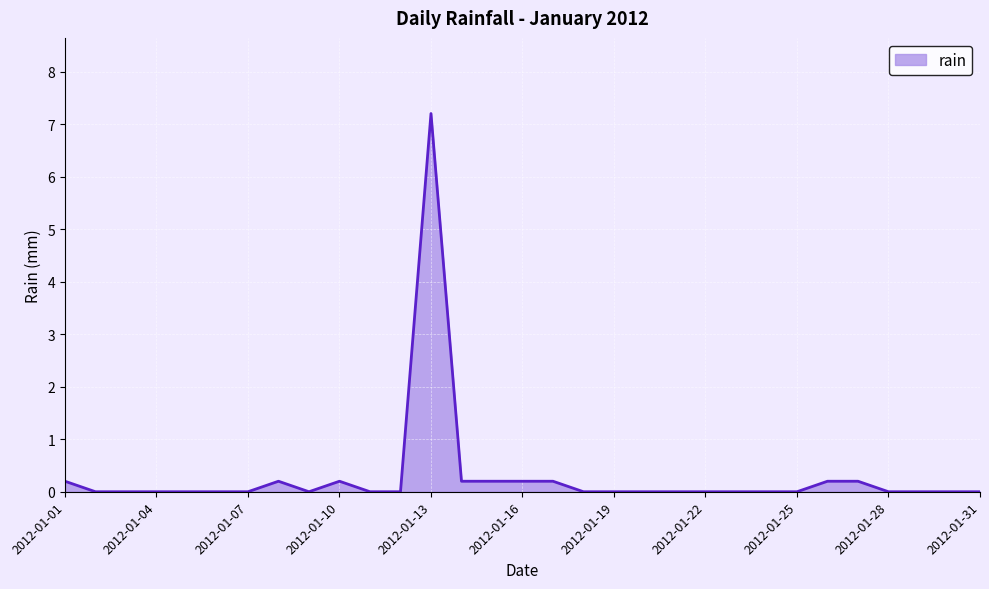

Reading left to right, extract all data points from this chart.

2012-01-01=0.2	2012-01-02=0.0	2012-01-03=0.0	2012-01-04=0.0	2012-01-05=0.0	2012-01-06=0.0	2012-01-07=0.0	2012-01-08=0.2	2012-01-09=0.0	2012-01-10=0.2	2012-01-11=0.0	2012-01-12=0.0	2012-01-13=7.2	2012-01-14=0.2	2012-01-15=0.2	2012-01-16=0.2	2012-01-17=0.2	2012-01-18=0.0	2012-01-19=0.0	2012-01-20=0.0	2012-01-21=0.0	2012-01-22=0.0	2012-01-23=0.0	2012-01-24=0.0	2012-01-25=0.0	2012-01-26=0.2	2012-01-27=0.2	2012-01-28=0.0	2012-01-29=0.0	2012-01-30=0.0	2012-01-31=0.0